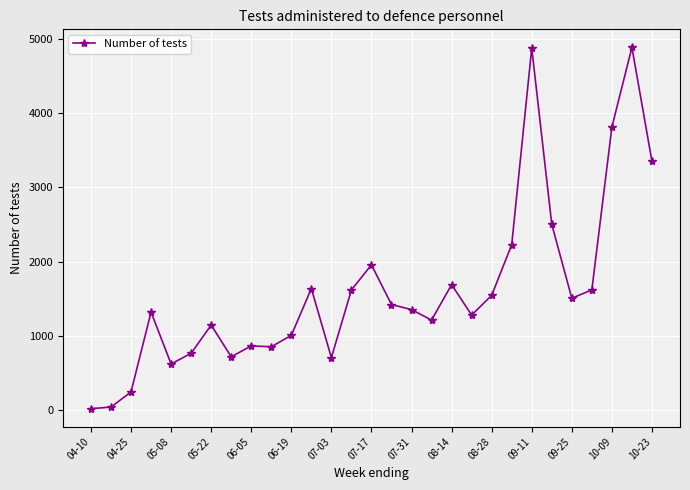

What is the difference between the maximum and minimum values?

4876